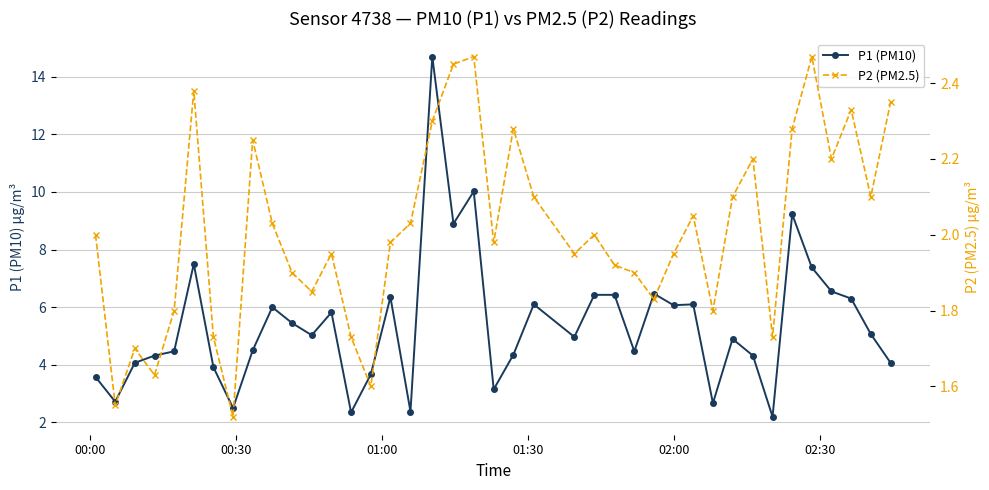

What is the highest value of the P1 (PM10) series?

14.7